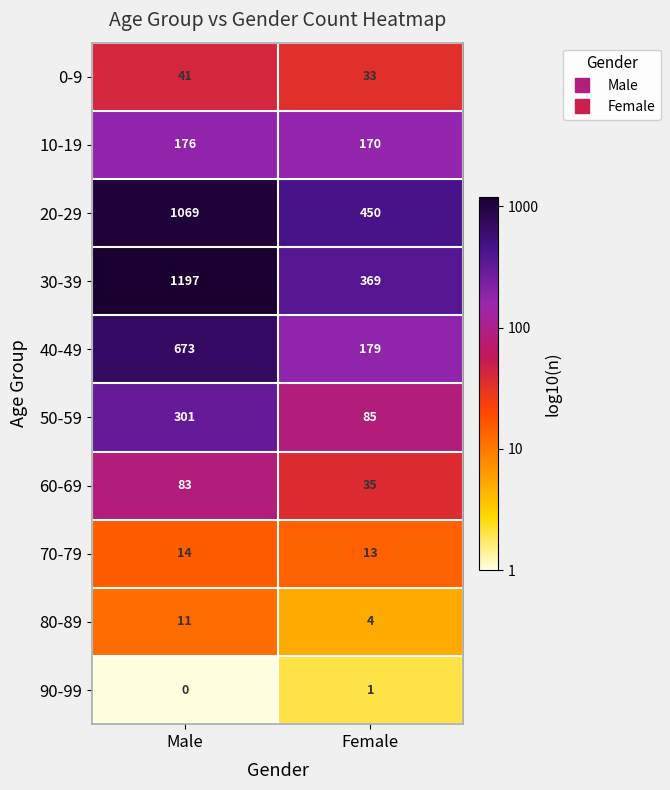

Reading left to right, list all the values displayed in this chart.

0-9: 41	33
10-19: 176	170
20-29: 1069	450
30-39: 1197	369
40-49: 673	179
50-59: 301	85
60-69: 83	35
70-79: 14	13
80-89: 11	4
90-99: 0	1